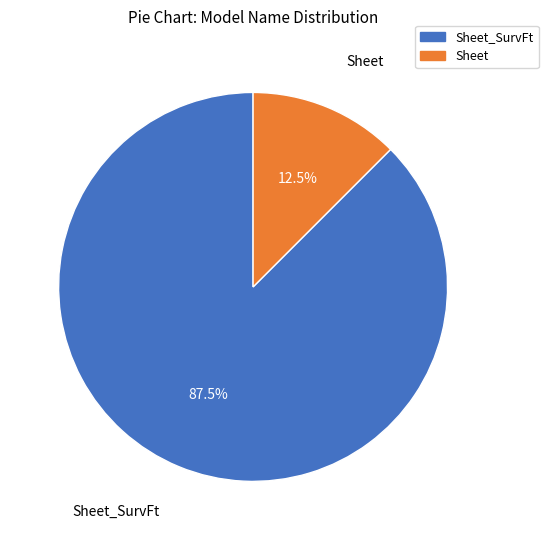

To the nearest percent, what is the difference between the largest and smallest slice percentages?

75%